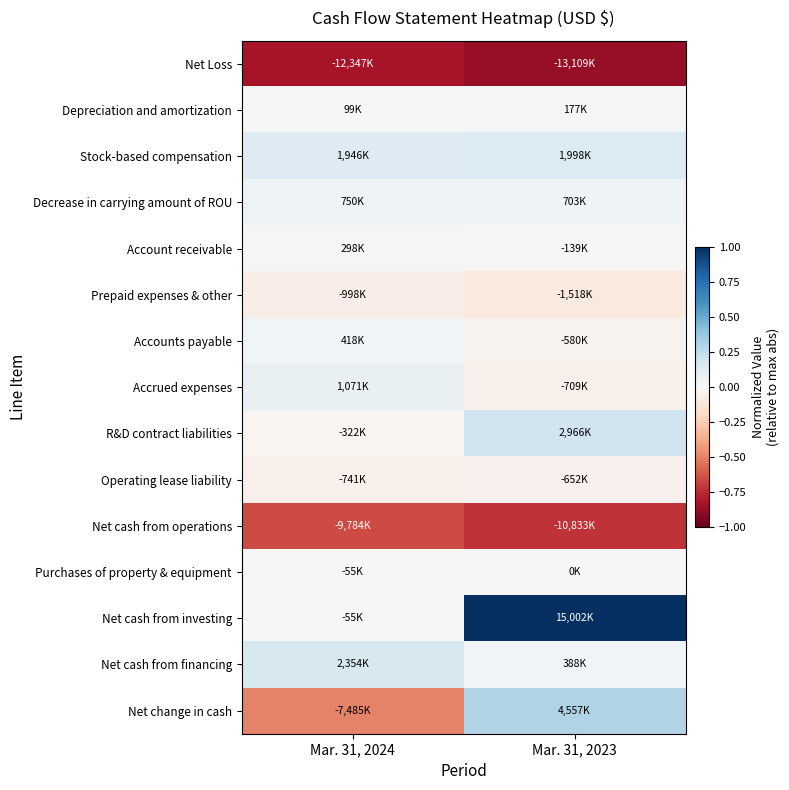

Rank the series at Mar. 31, 2024 from lowest to highest value.

Net Loss, Net cash from operations, Net change in cash, Prepaid expenses & other, Operating lease liability, R&D contract liabilities, Purchases of property & equipment, Net cash from investing, Depreciation and amortization, Account receivable, Accounts payable, Decrease in carrying amount of ROU, Accrued expenses, Stock-based compensation, Net cash from financing